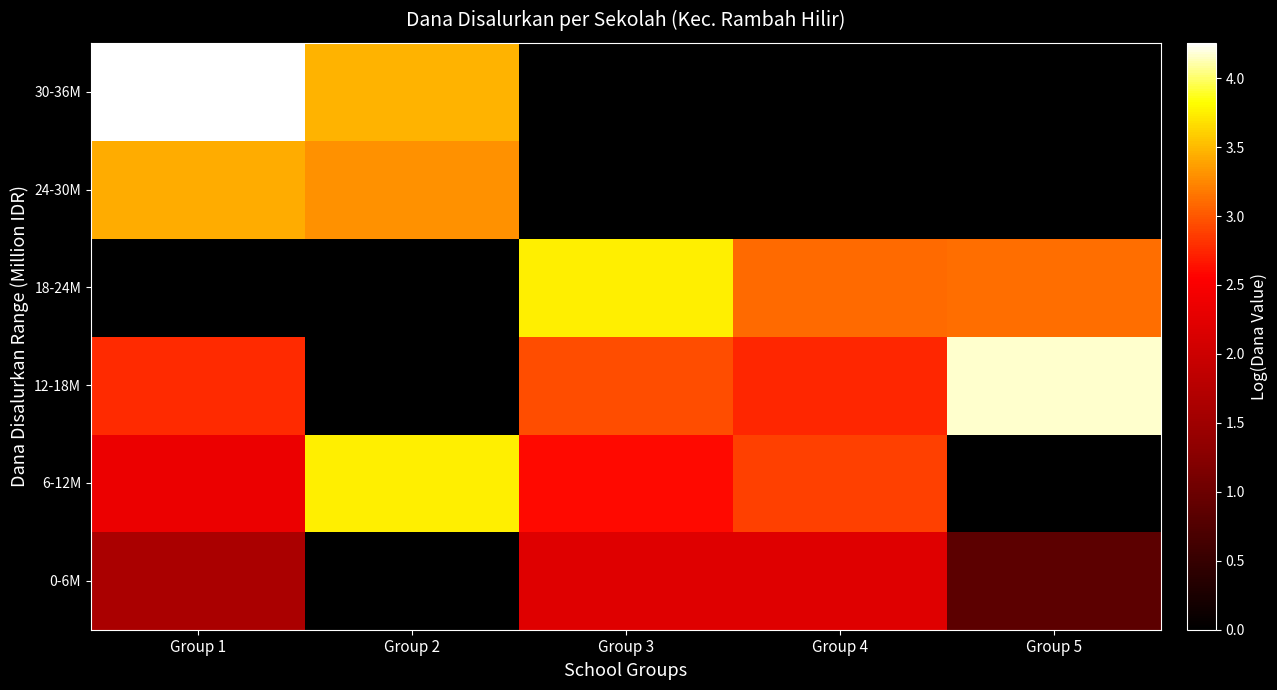

Reading left to right, transcribe all the data shown in this chart.

0-6M: Group 1=1.6	Group 2=0.0	Group 3=2.2	Group 4=2.2	Group 5=0.9
6-12M: Group 1=2.3	Group 2=3.8	Group 3=2.6	Group 4=2.9	Group 5=0.0
12-18M: Group 1=2.8	Group 2=0.0	Group 3=3.0	Group 4=2.7	Group 5=4.2
18-24M: Group 1=0.0	Group 2=0.0	Group 3=3.7	Group 4=3.1	Group 5=3.1
24-30M: Group 1=3.4	Group 2=3.3	Group 3=0.0	Group 4=0.0	Group 5=0.0
30-36M: Group 1=4.3	Group 2=3.5	Group 3=0.0	Group 4=0.0	Group 5=0.0